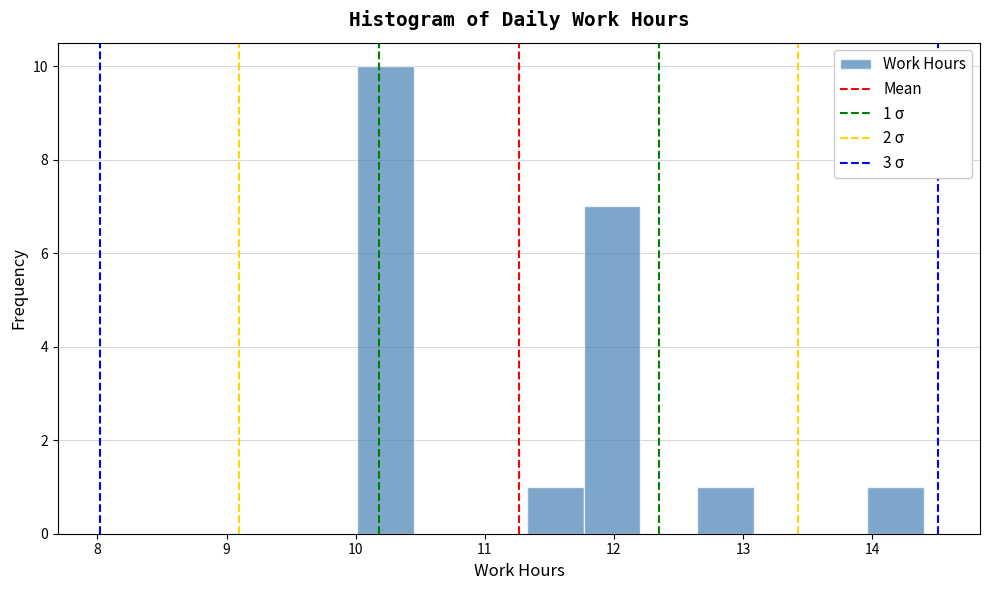

Over which range of the x-axis is the bar tallest?

10.0 to 10.4